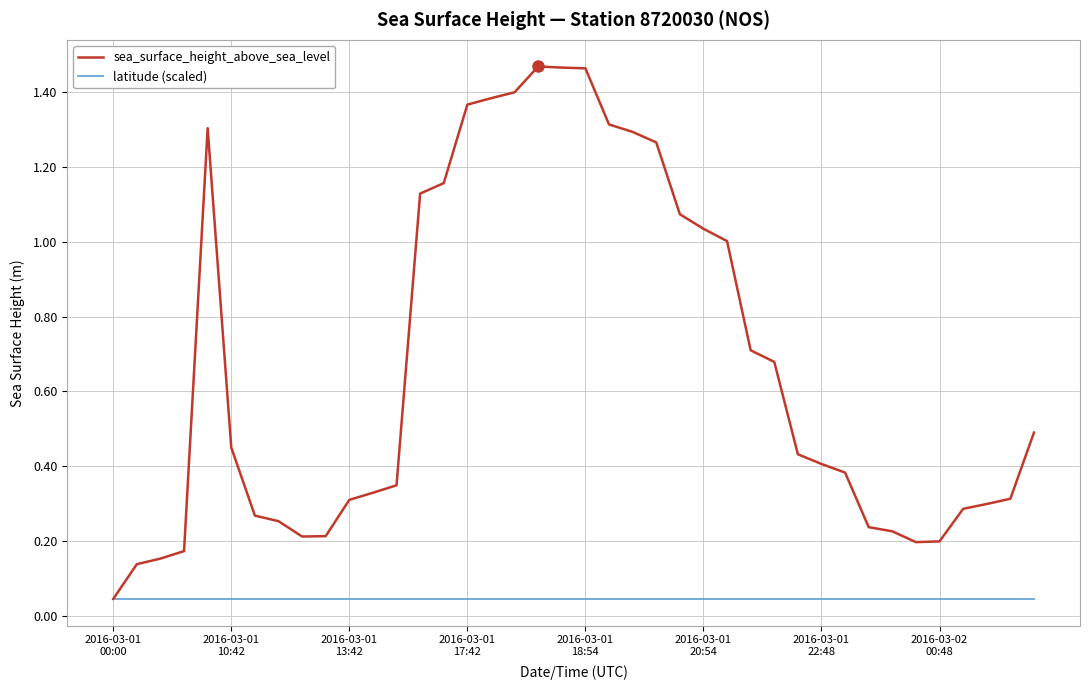

Which series has the largest total across all categories?

sea_surface_height_above_sea_level